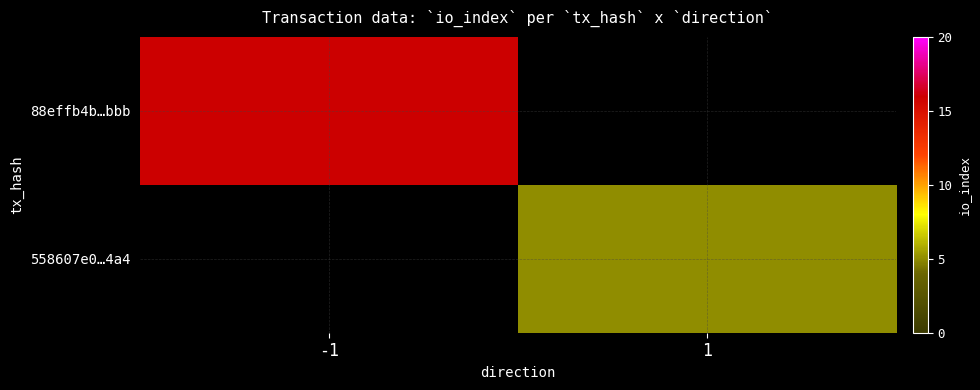

Is the value of 88effb4b…bbb at -1 greater than the value of 558607e0…4a4 at -1?

No